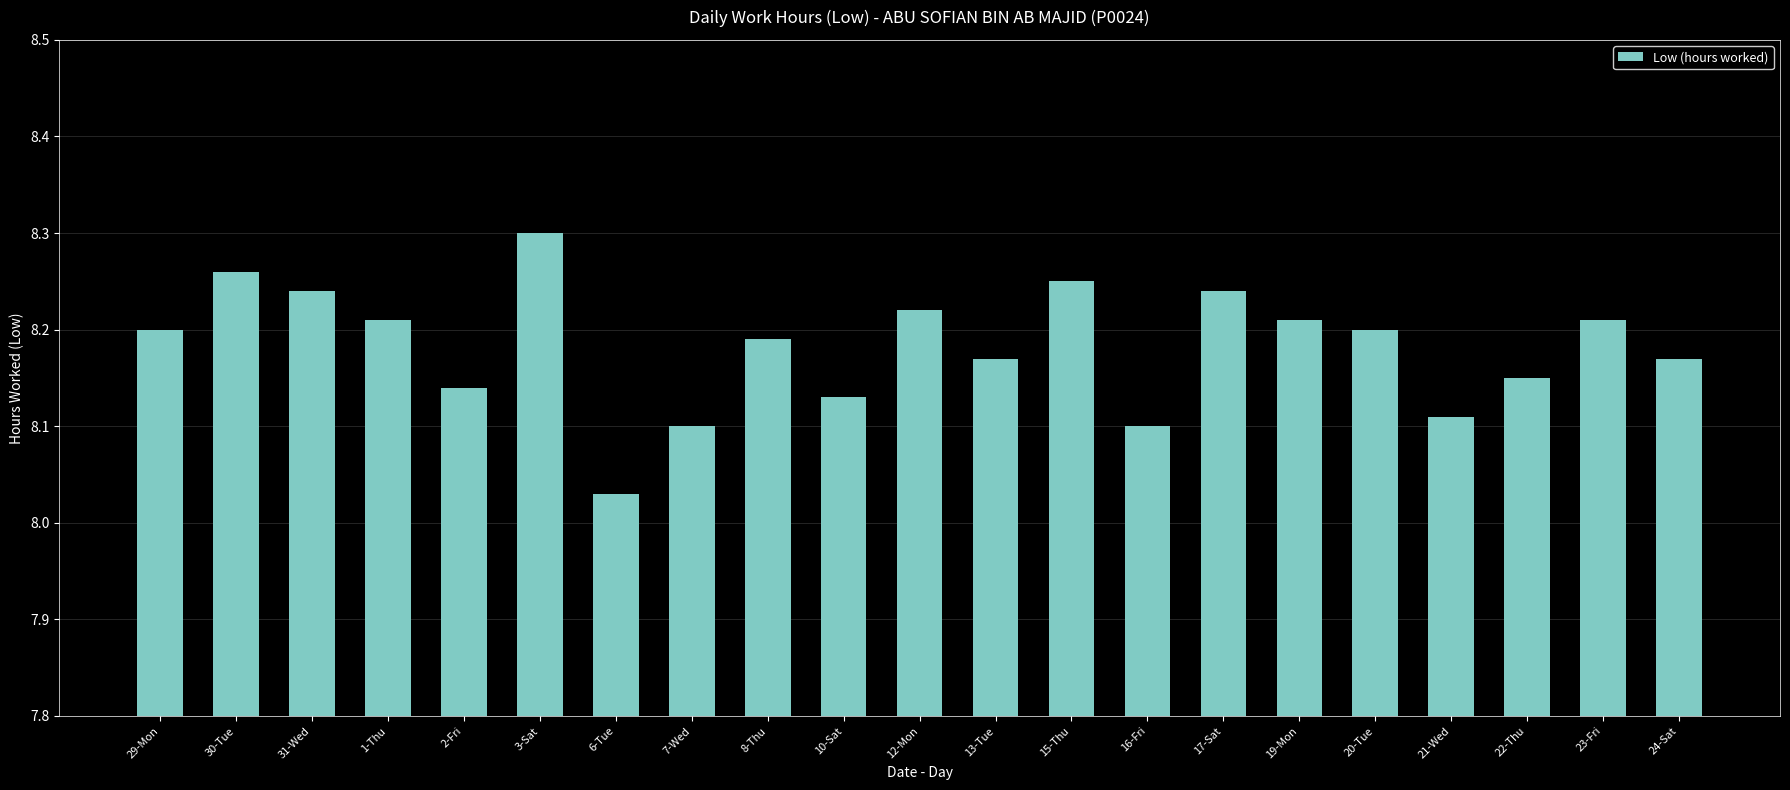

Which label corresponds to the largest value in the chart?

3-Sat